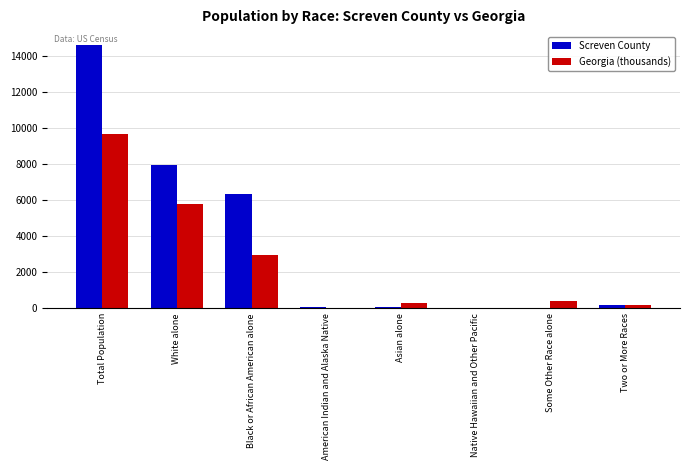

What is the total value across all series at Total Population?

24280.7